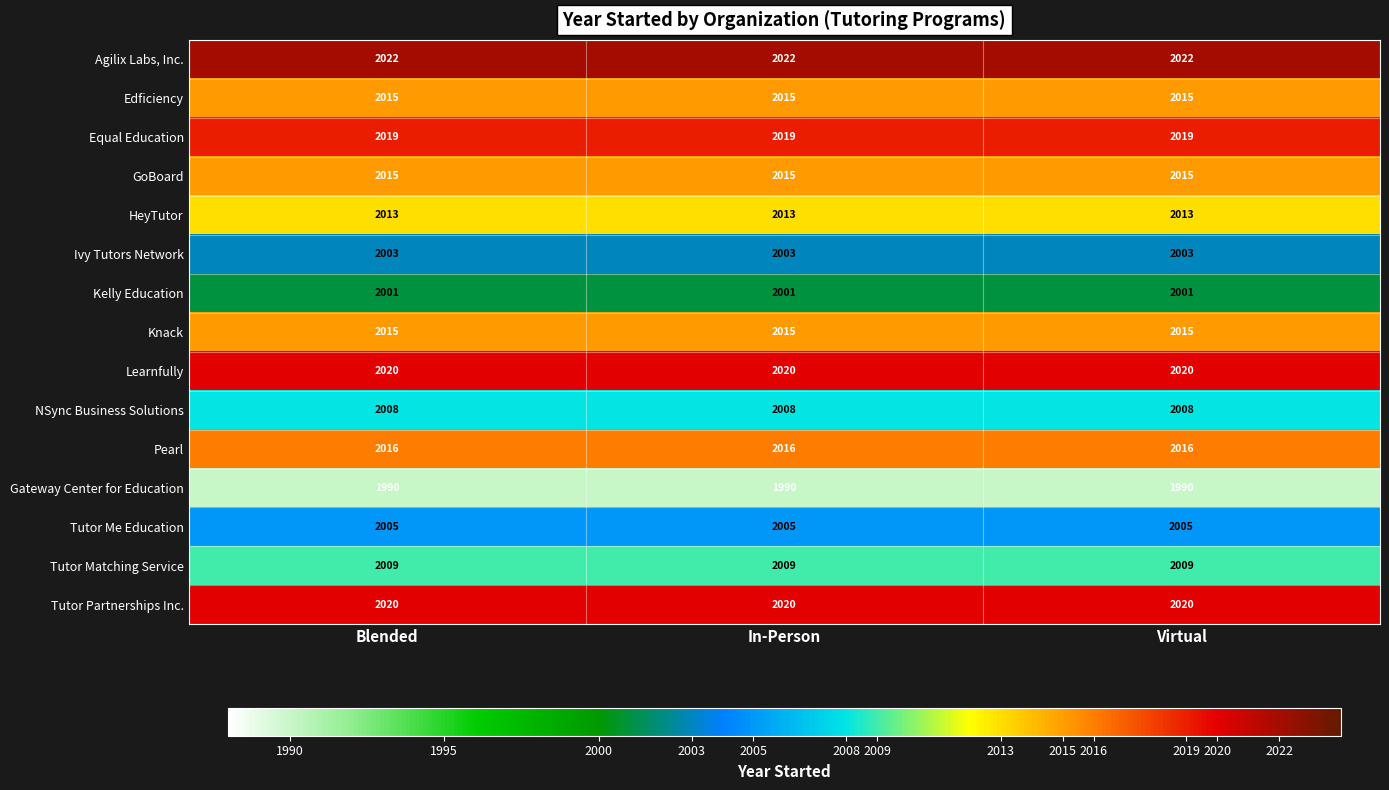

What is the sum of the NSync Business Solutions values at Virtual and In-Person?

4016